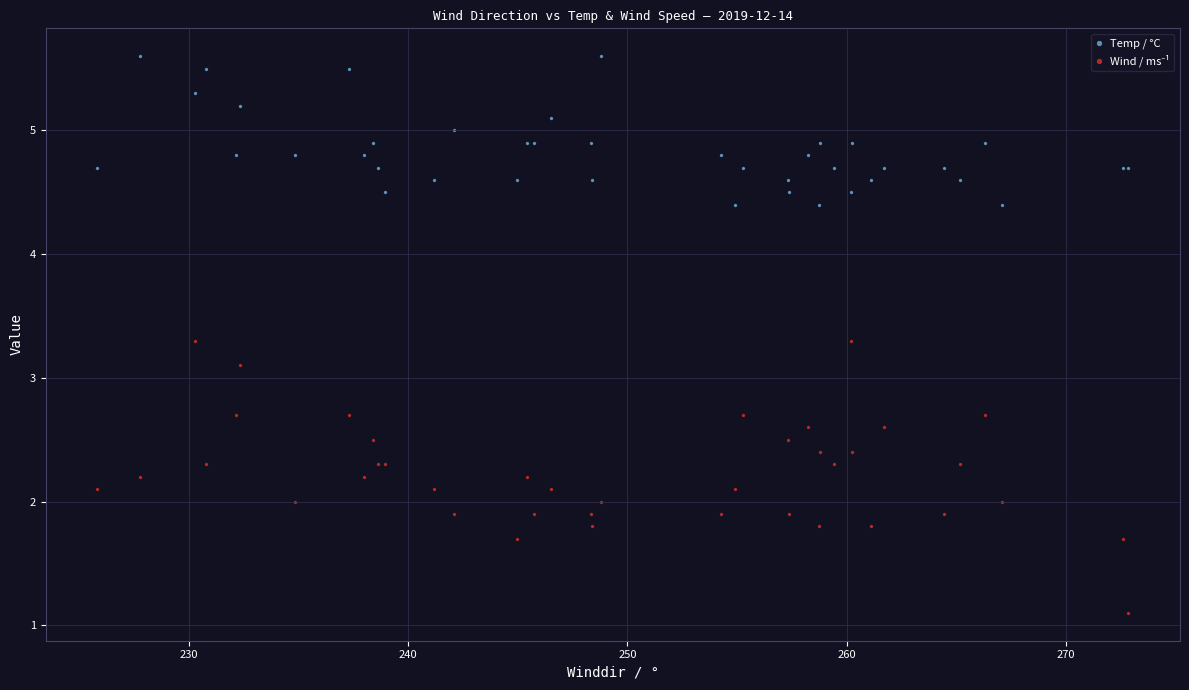

Which series reaches the maximum Y coordinate?

Temp / °C